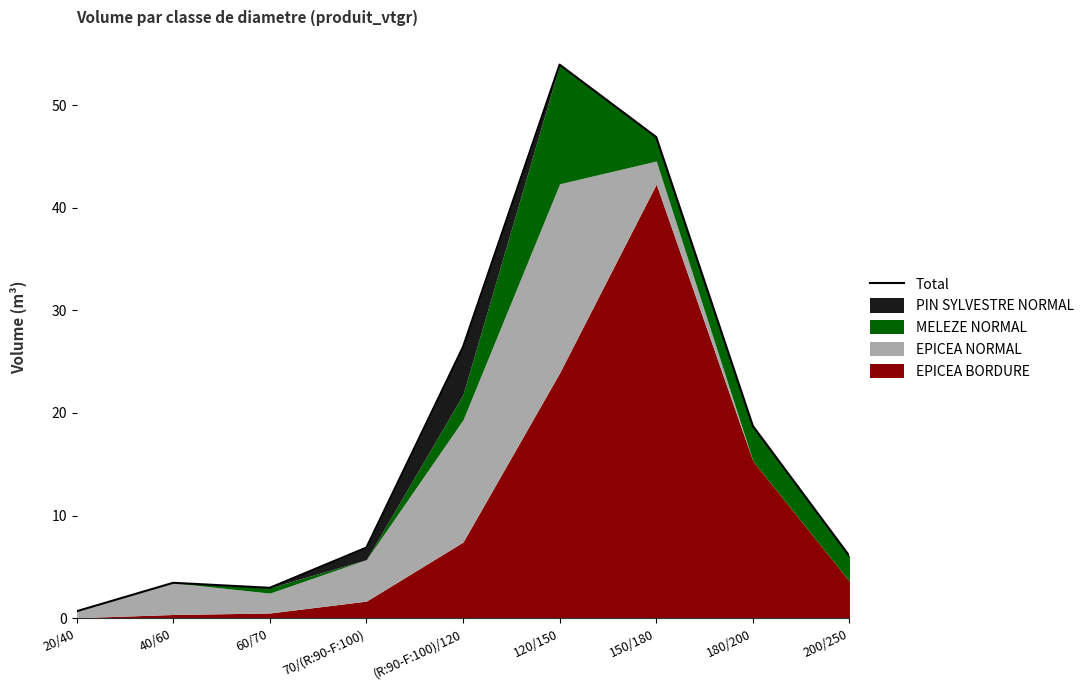

Read the value at (R:90-F:100)/120.

26.4